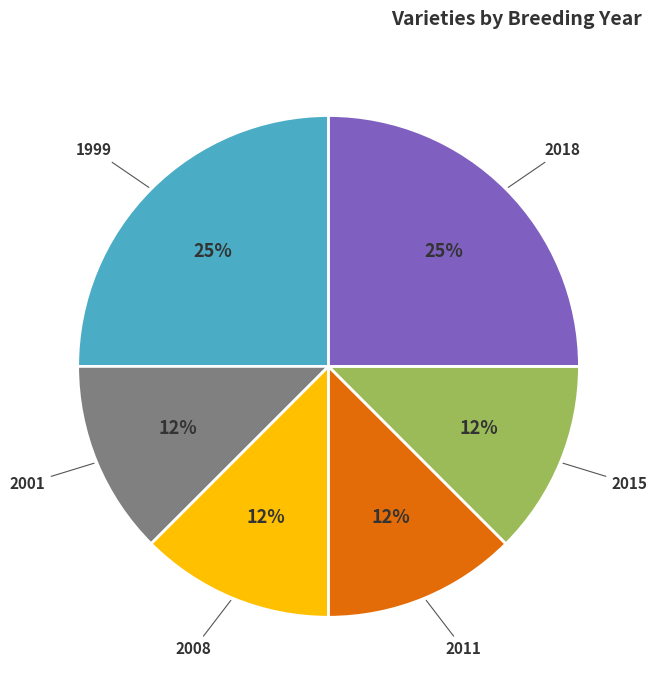

Is there a majority slice in this chart?

No